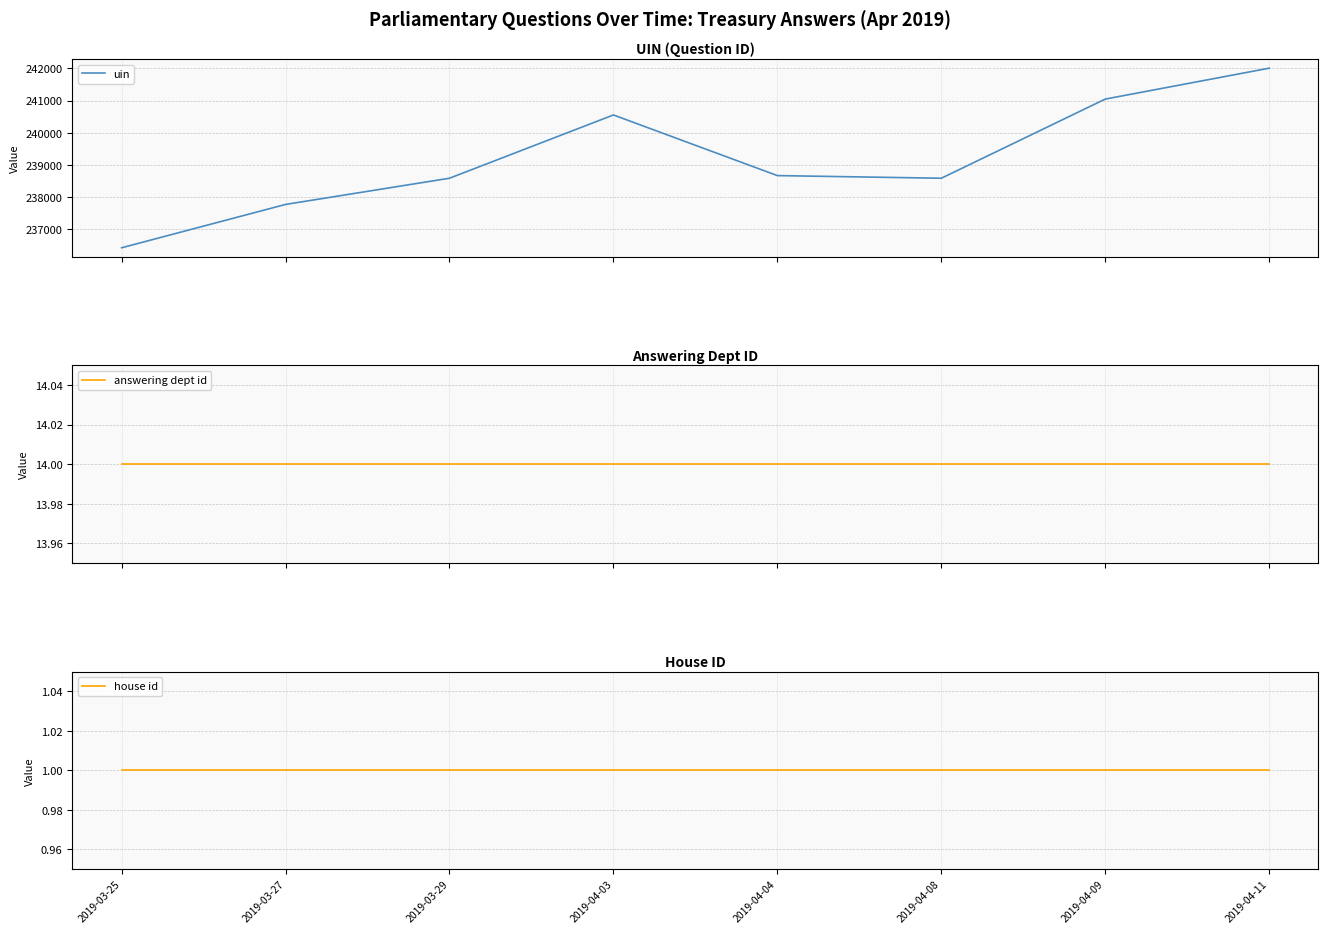

What is the label of the 1st point from the right?

2019-04-11